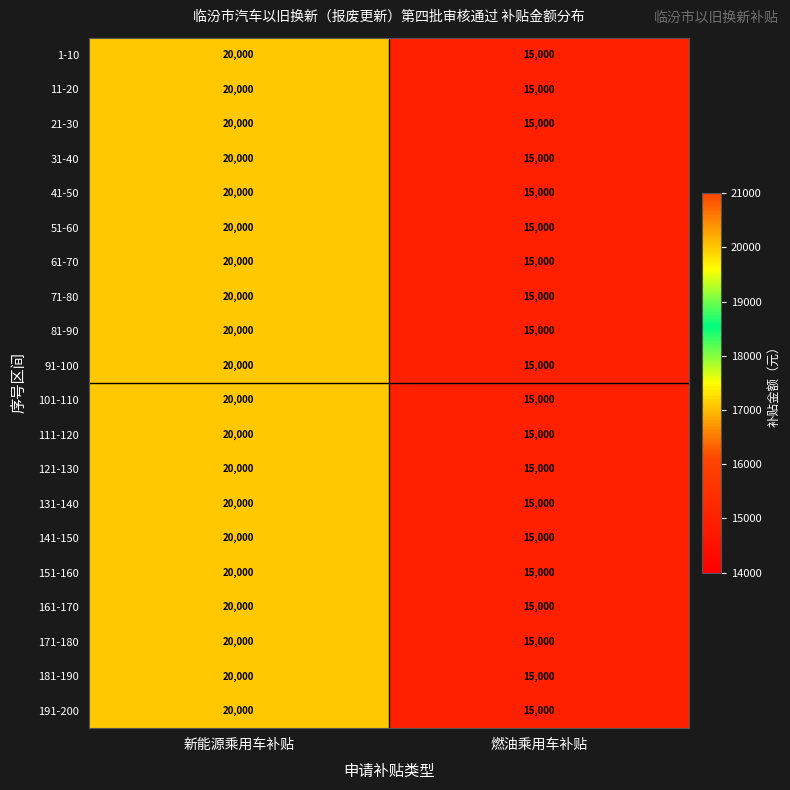

At which category is the sum across all series the highest?

新能源乘用车补贴